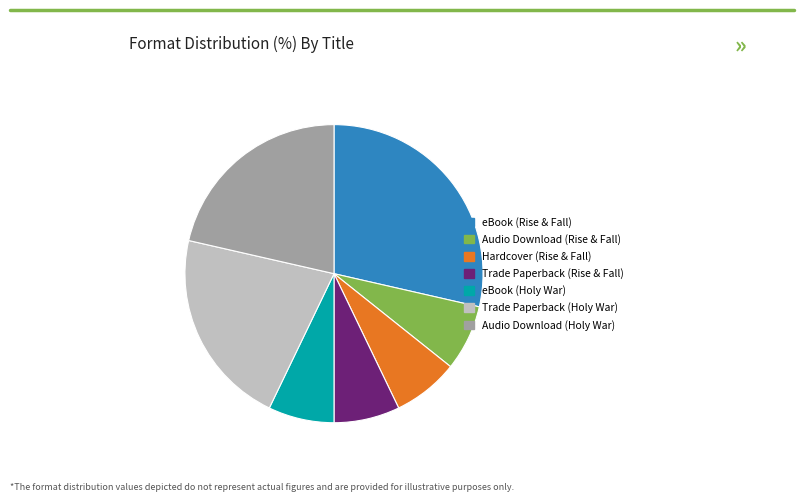

Which category has the biggest portion of the pie?

eBook (Rise & Fall)